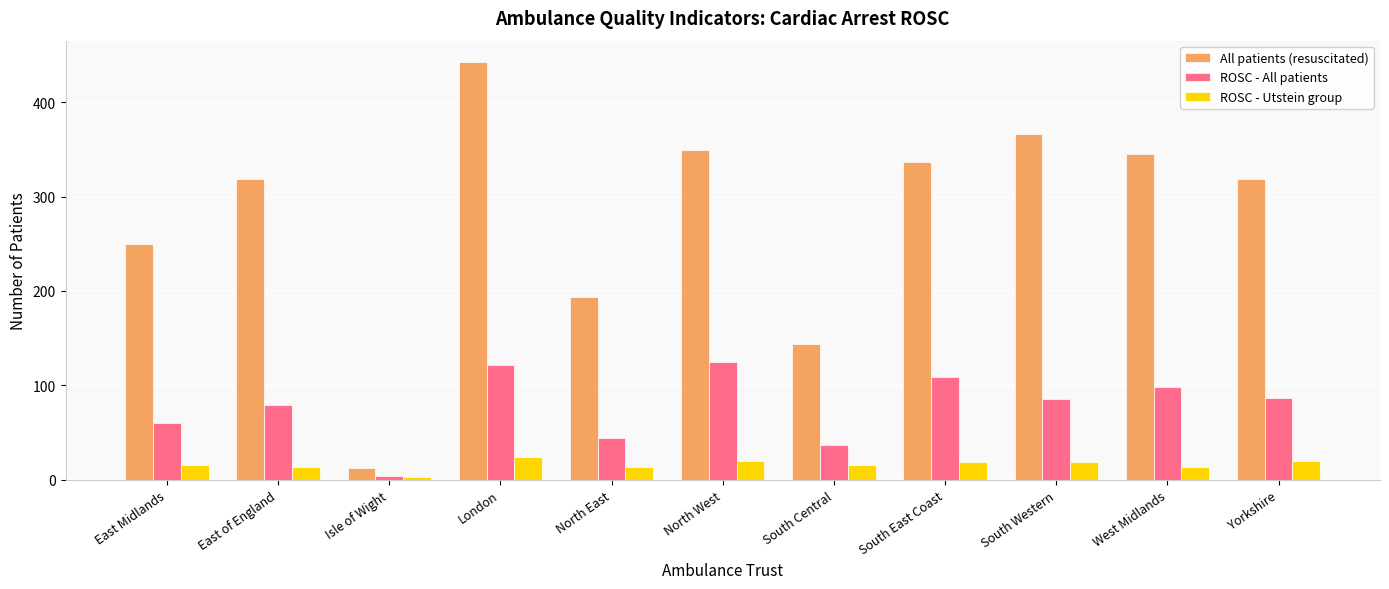

Read the ROSC - All patients value at North West.

125